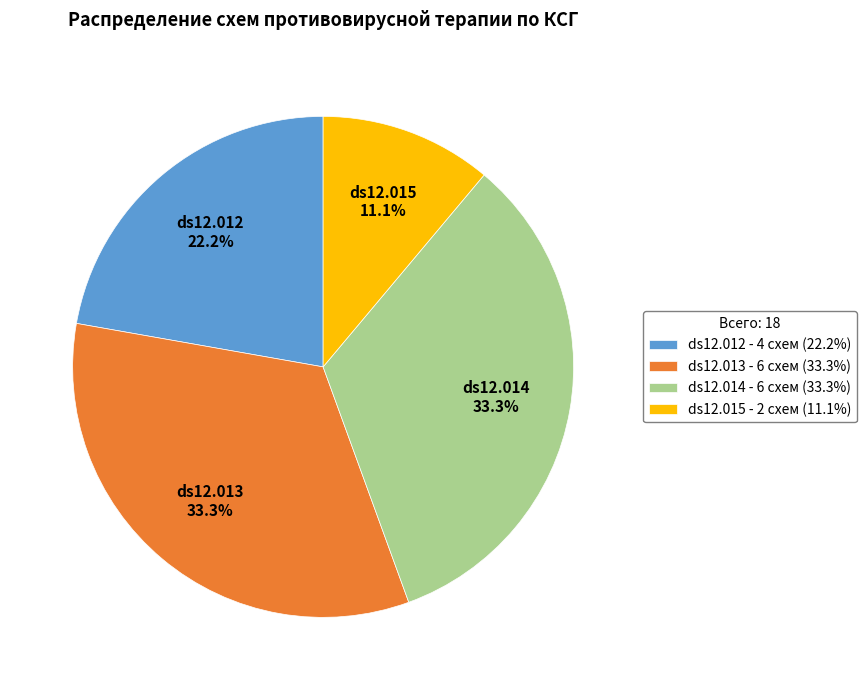

How much of the chart is everything except ds12.014?

66.7%